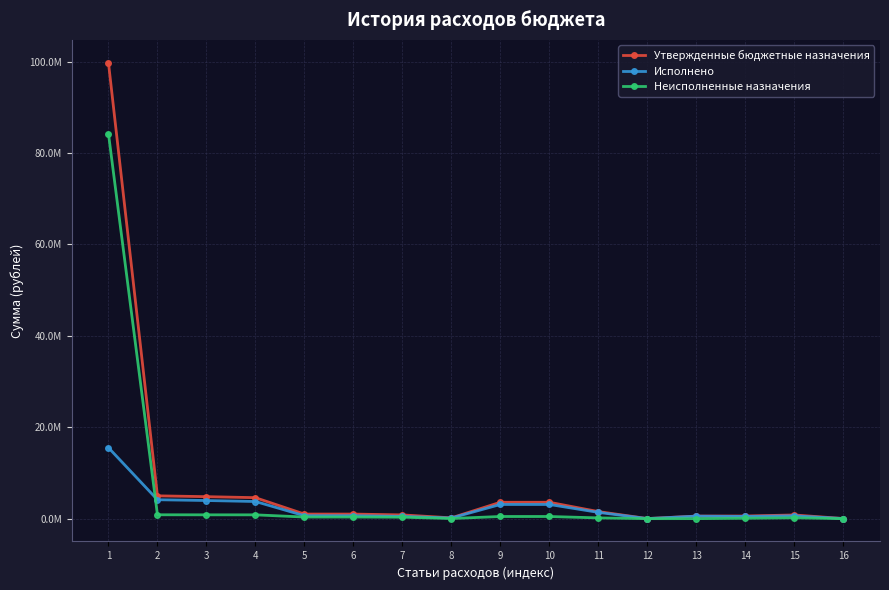

Is this an area chart (filled region under the line)?

No